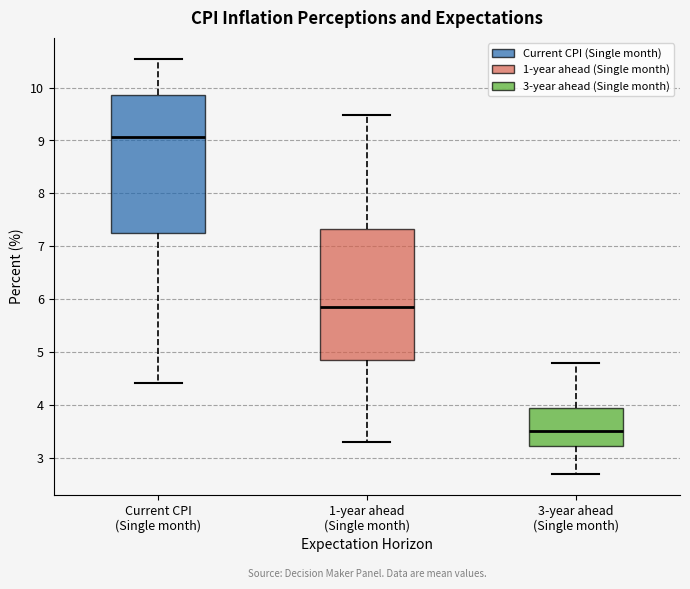

Which box is the tallest, from its lower edge to its upper edge?

Current CPI (Single month)